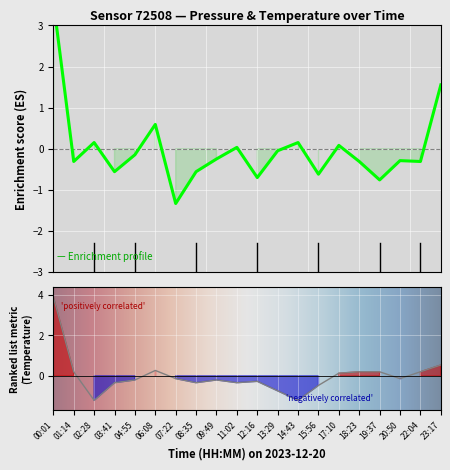

Which series has the largest total across all categories?

temperature